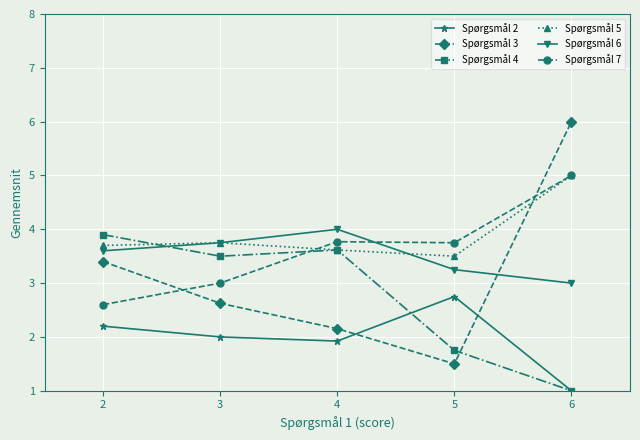

How many intersections are there between Spørgsmål 7 and Spørgsmål 6?

1